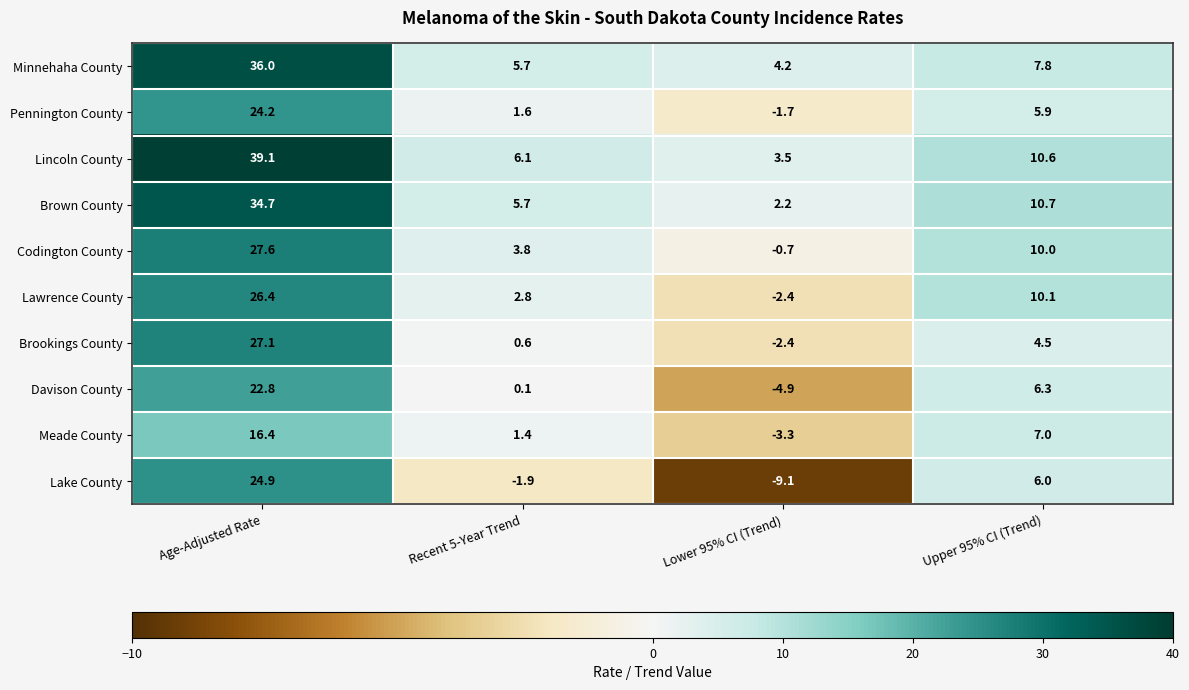

Is it true that Pennington County equals 5.9 at Upper 95% CI (Trend)?

True